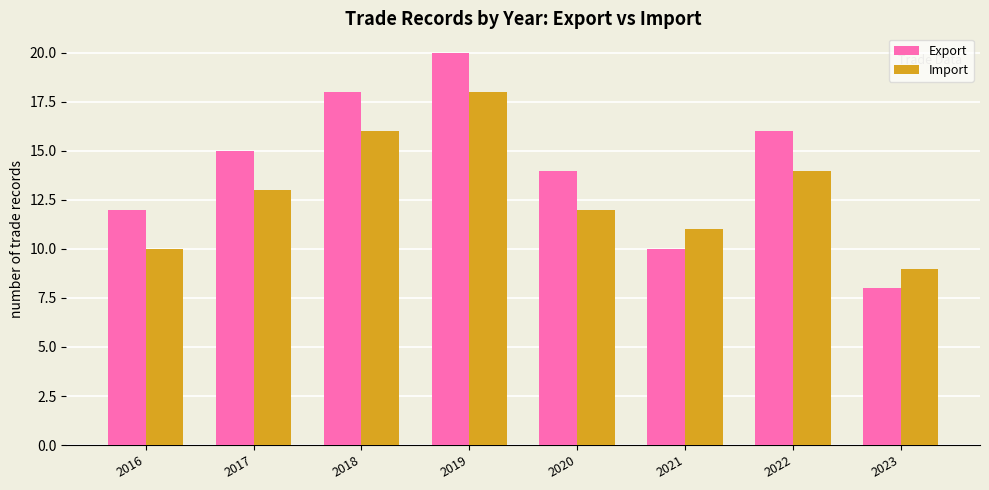

Reading left to right, extract all data points from this chart.

Export: 2016=12	2017=15	2018=18	2019=20	2020=14	2021=10	2022=16	2023=8
Import: 2016=10	2017=13	2018=16	2019=18	2020=12	2021=11	2022=14	2023=9